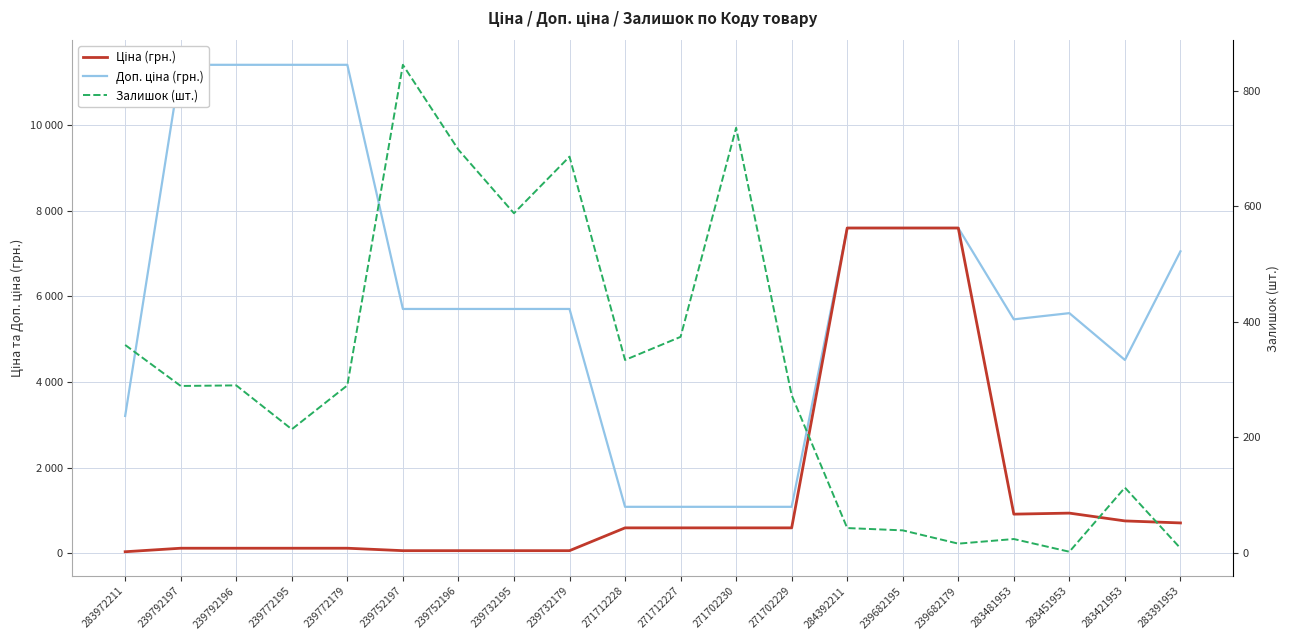

True or false: Доп. ціна (грн.) and Залишок (шт.) intersect in this chart.

False